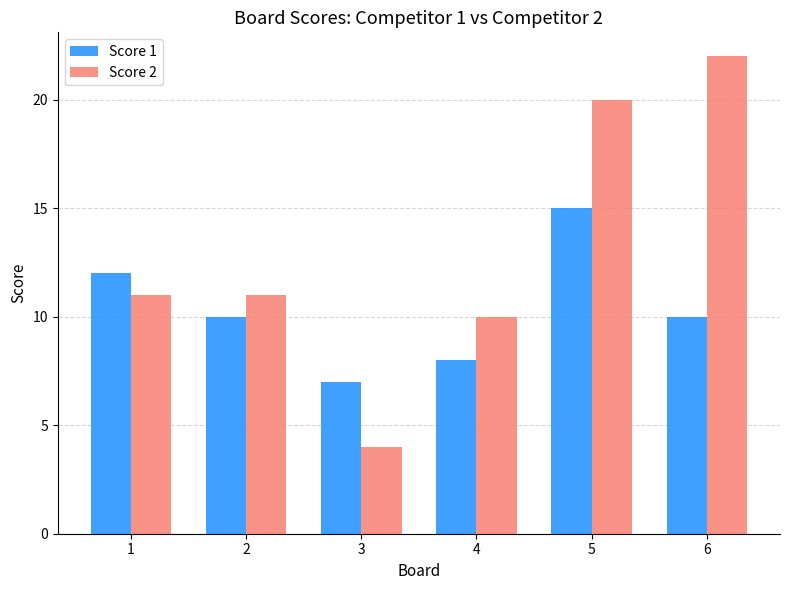

The Score 1 series shows 8 at 4. True or false?

True